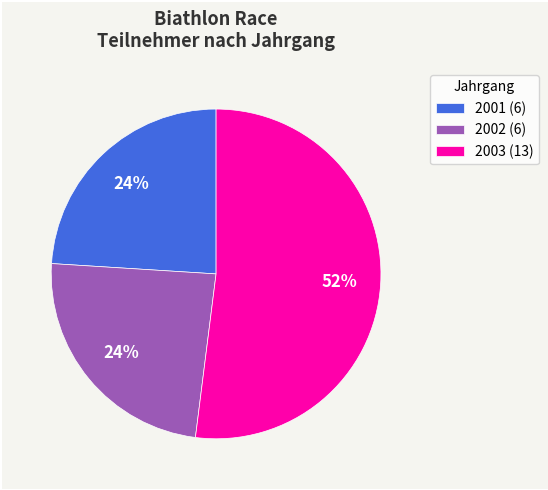

What percentage is the 2002 slice, to the nearest percent?

24%